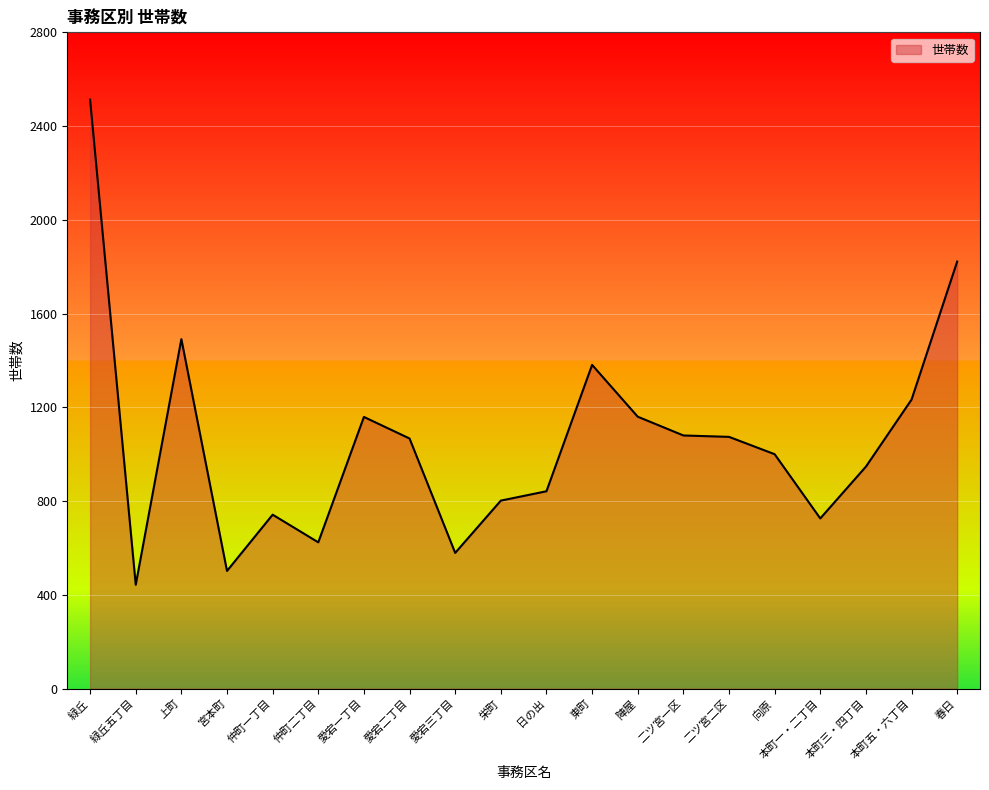

How many lines are shown in the chart?

1